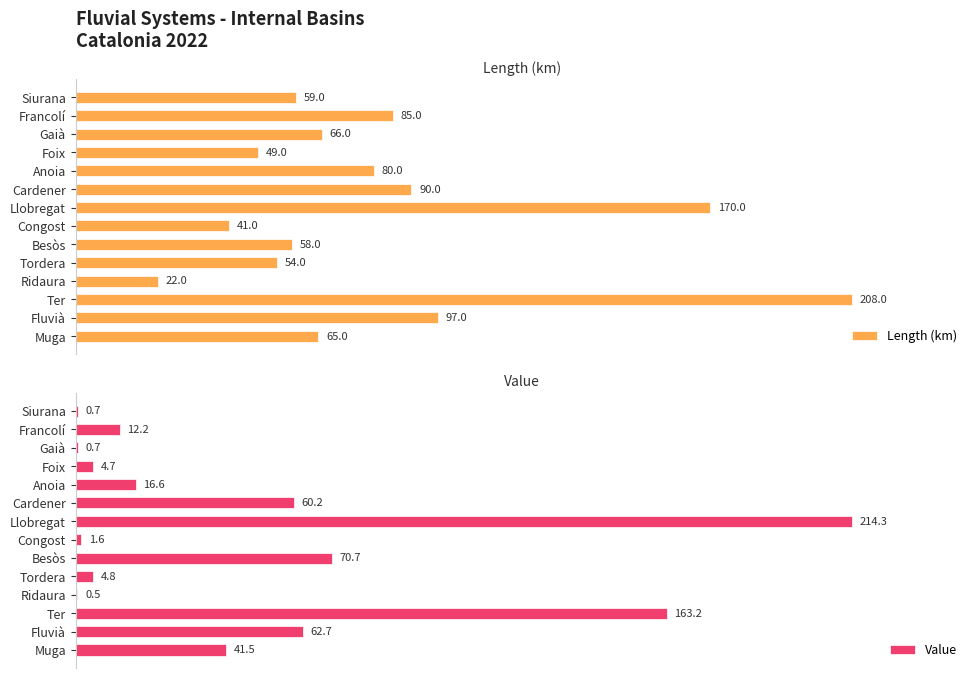

At which label does Length (km) reach its peak?

Ter